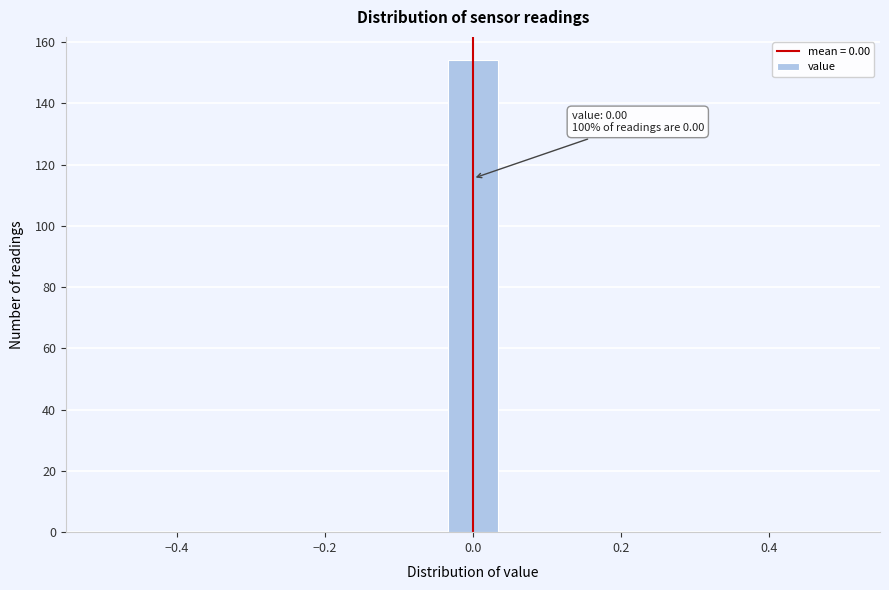

Read against the x-axis, roughly where is the centre of the tallest bar?

0.00